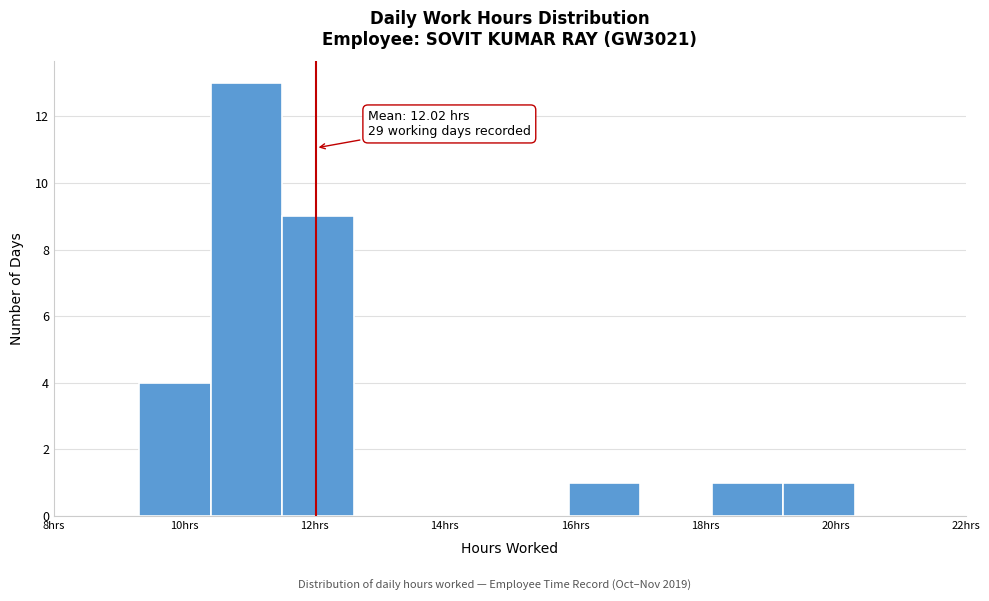

Which range on the x-axis has the tallest bar?

10.4 to 11.6